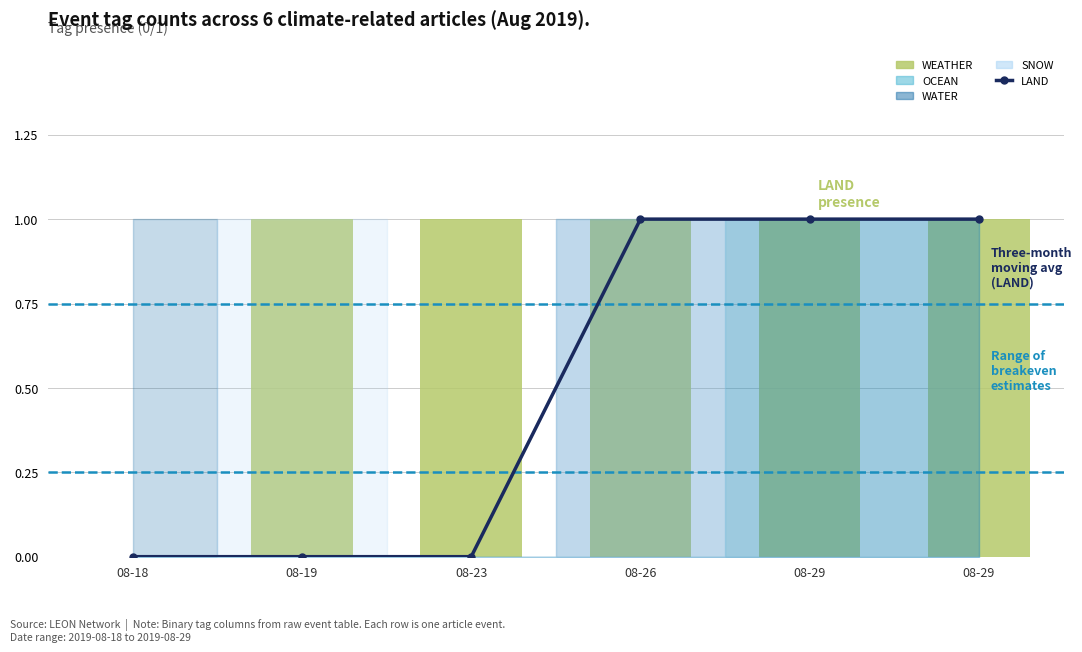

True or false: LAND has a value of 1 at 08-29.

True